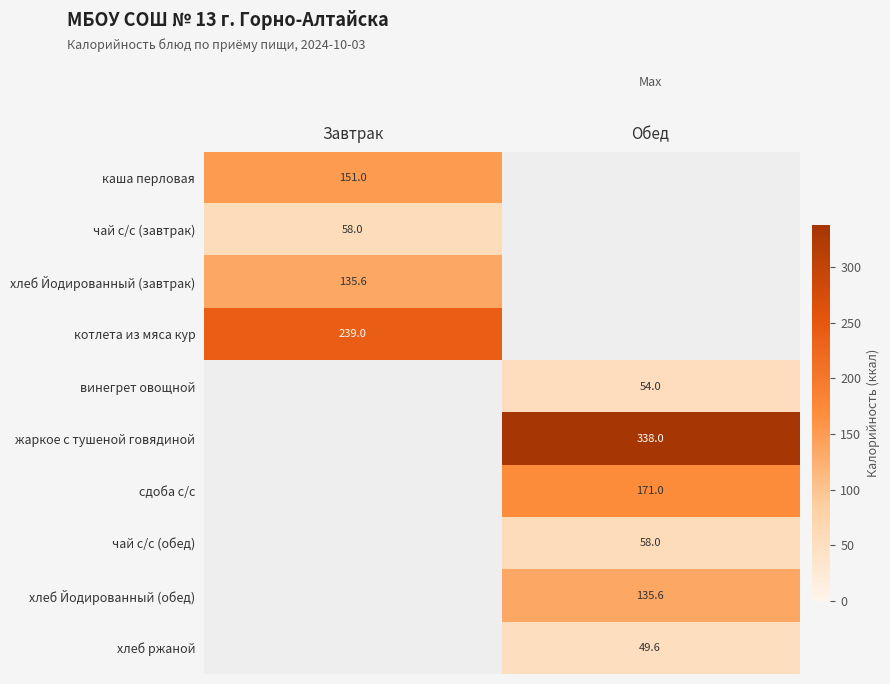

True or false: сдоба с/с has a value of 50.7 at Обед.

False